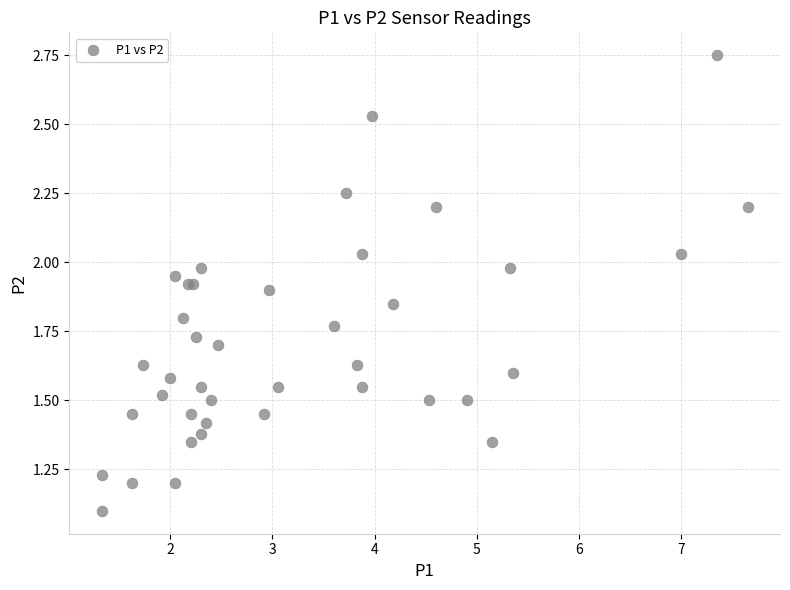

What Y value in the scatter plot is closest to 1?

1.1